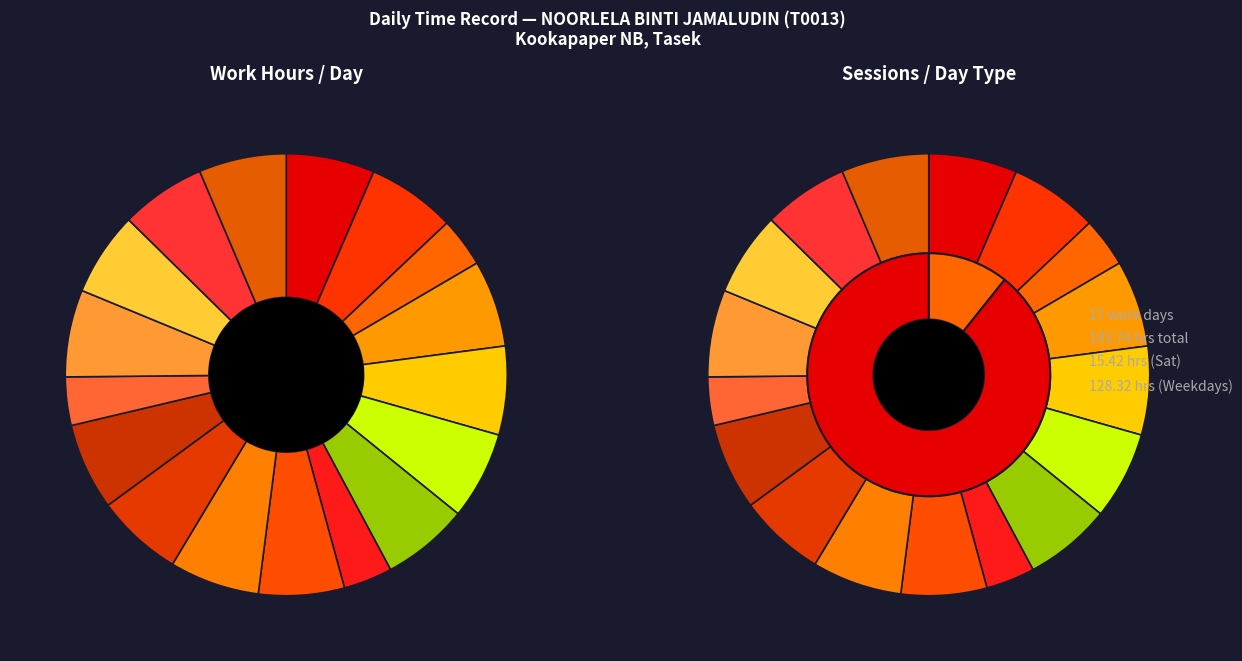

True or false: 9-Tue accounts for 1% of the total.

False